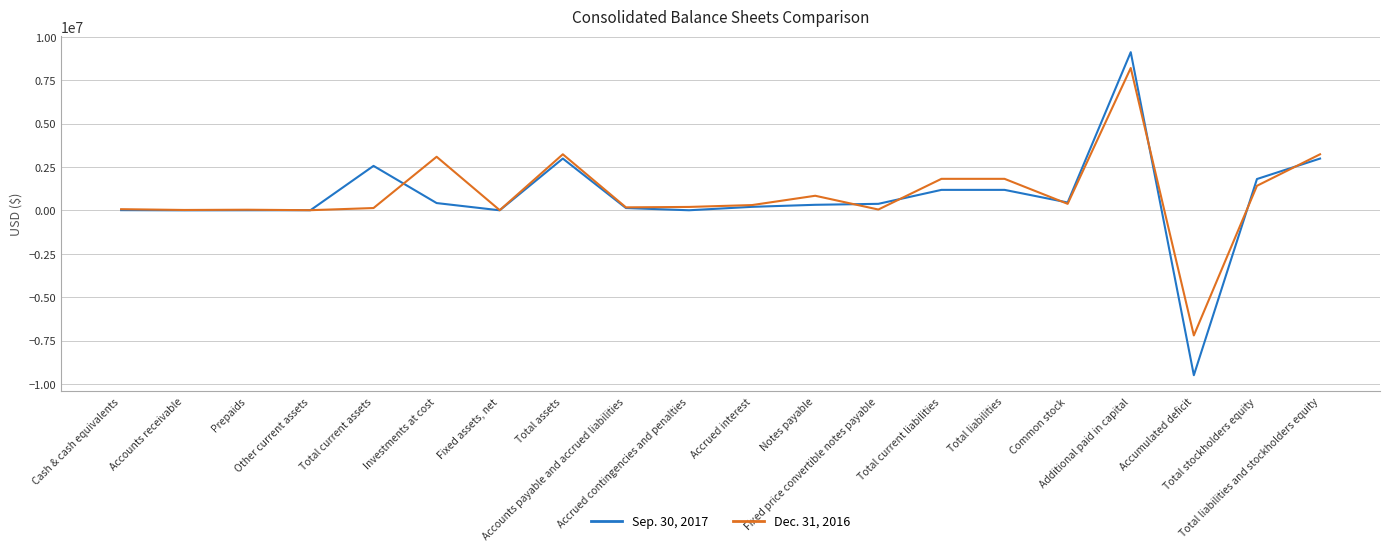

What is the difference between the Sep. 30, 2017 values at Accumulated deficit and Fixed price convertible notes payable?

9869228